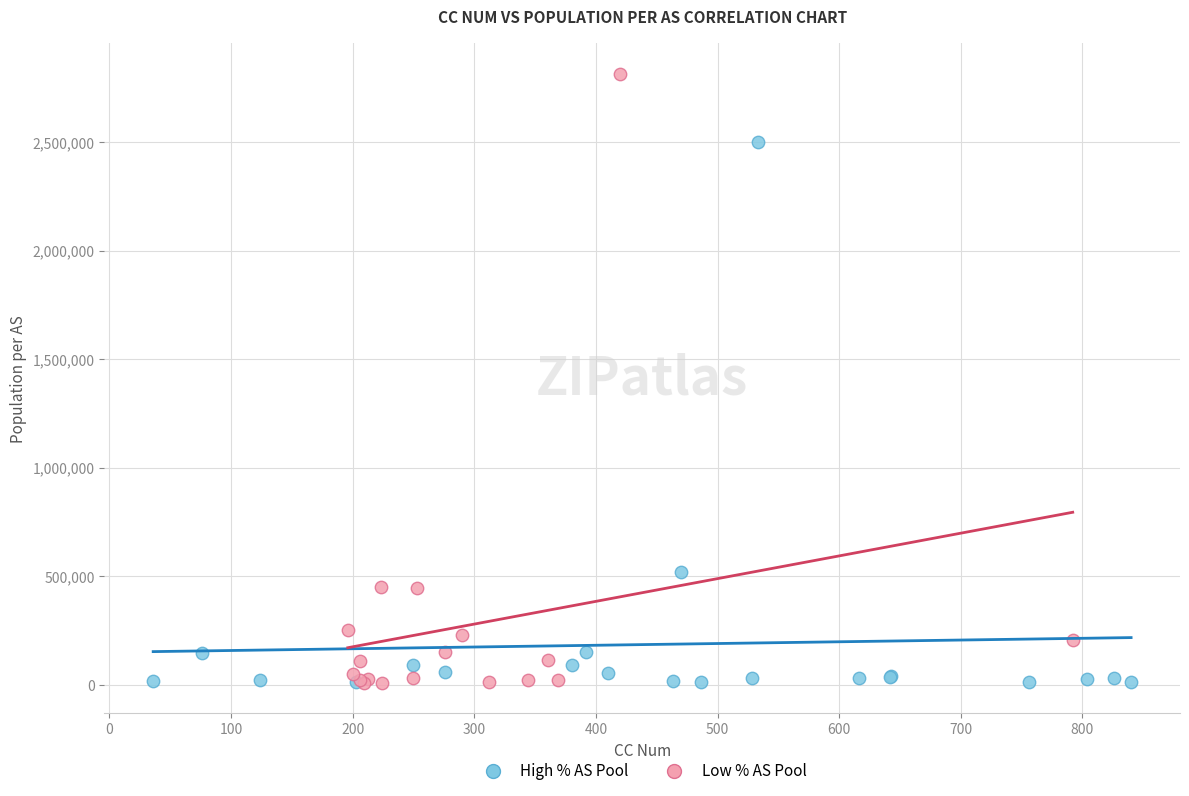

Which series has the largest Y range (max minus min)?

Low % AS Pool